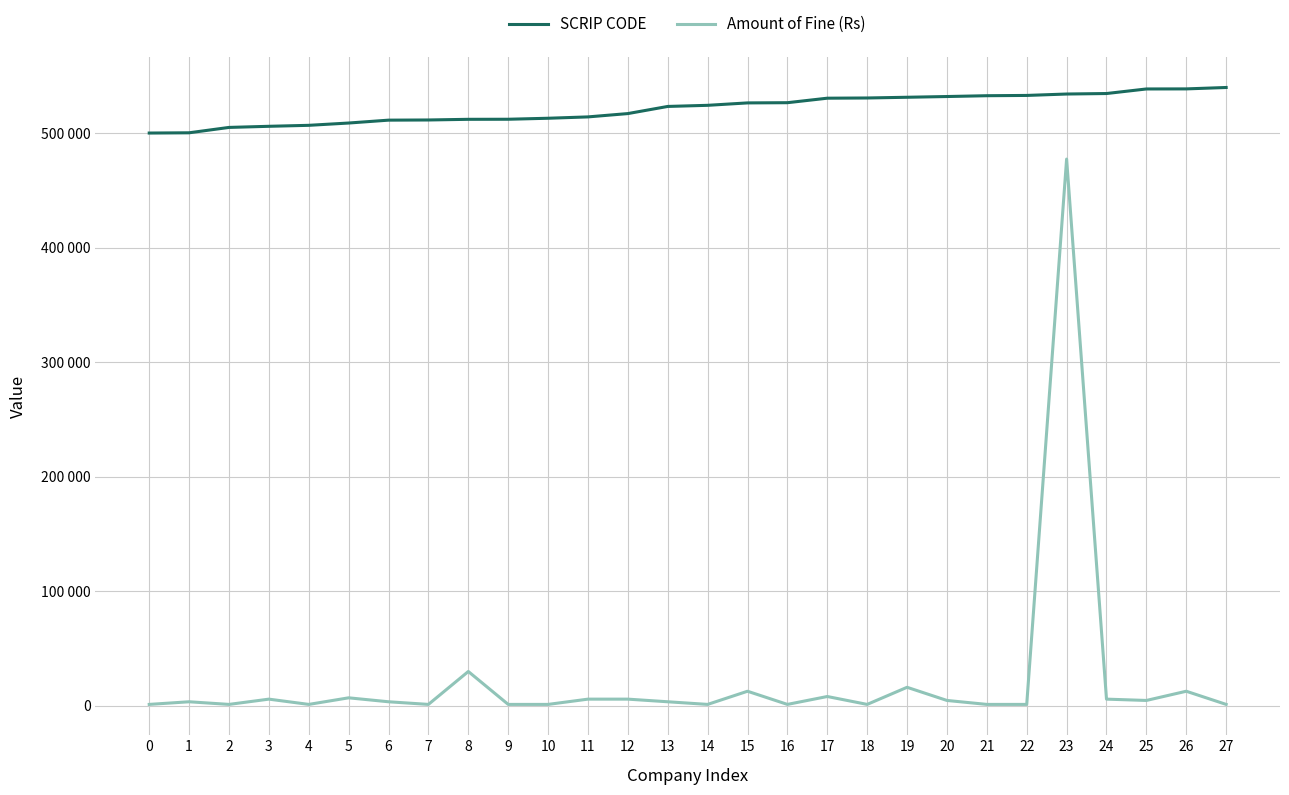

Is the value of SCRIP CODE at 15 greater than the value of Amount of Fine (Rs) at 25?

Yes